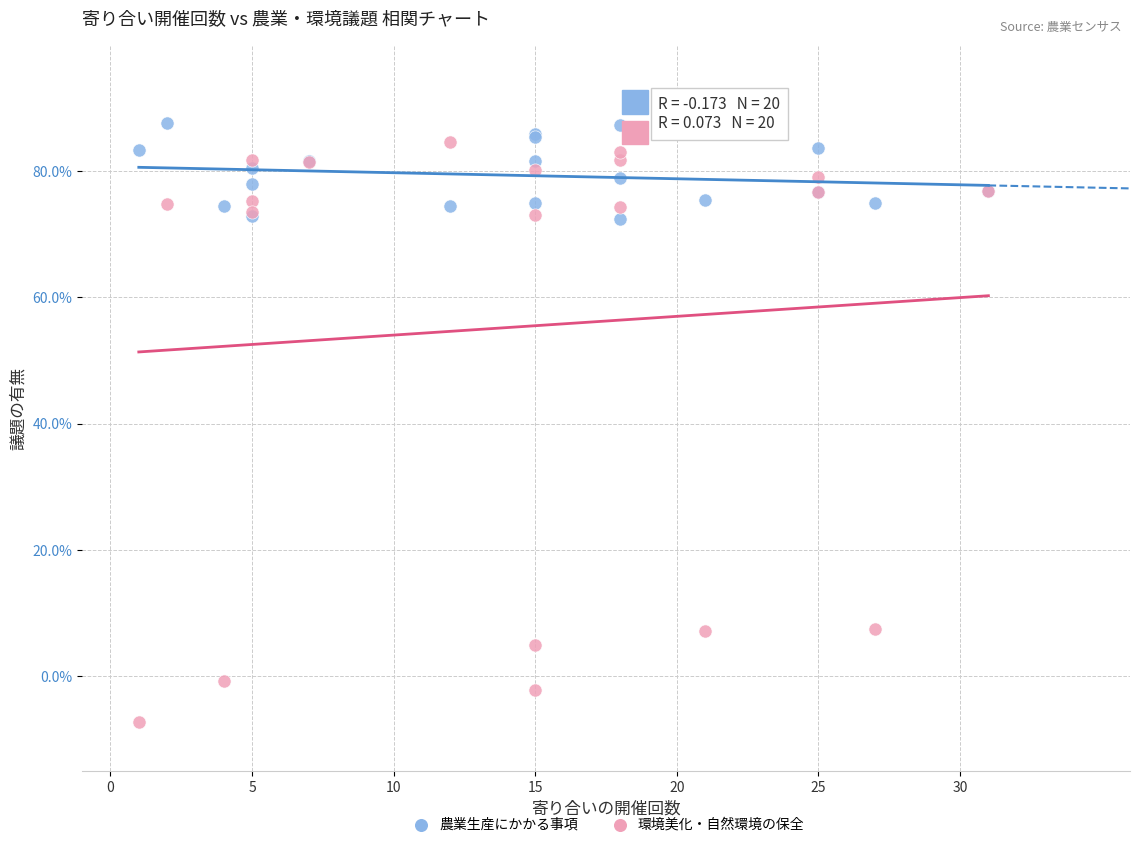

What is the X range (max minus min) for the scatter plot?

30.0